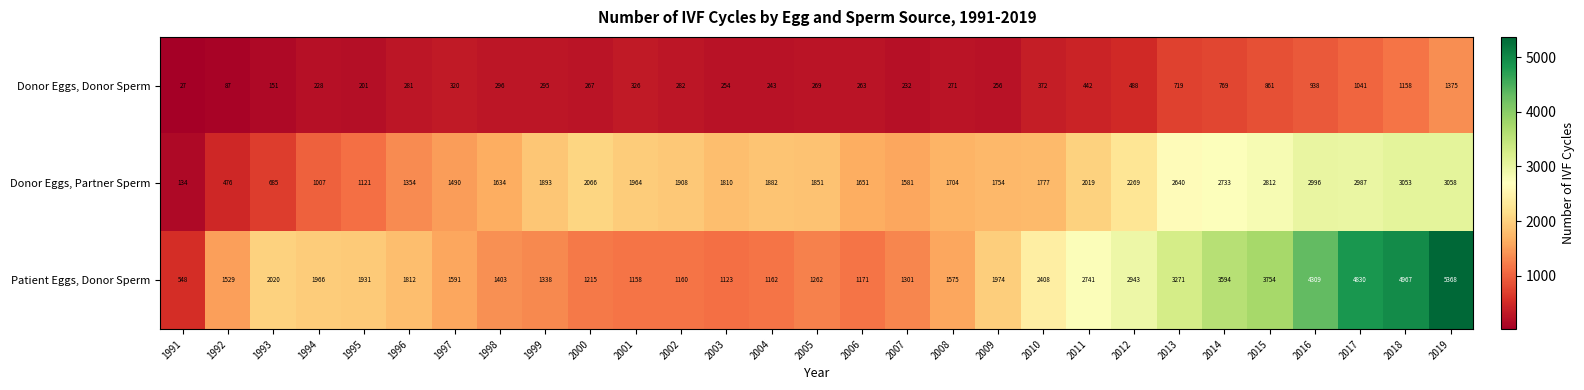

What is the difference between the maximum and minimum values in the Donor Eggs, Partner Sperm series?

2924